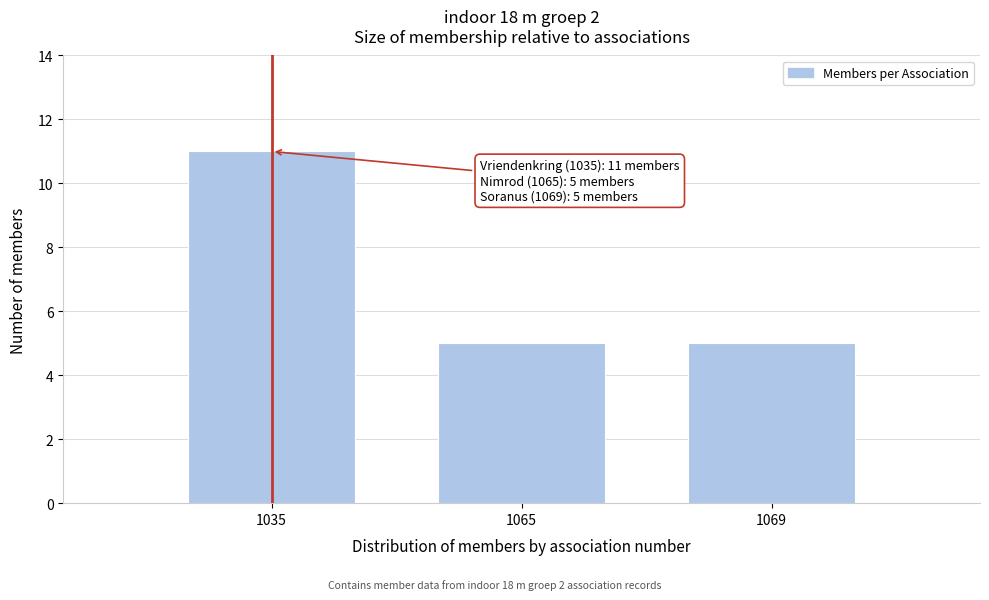

Reading left to right, transcribe all the data shown in this chart.

1035=11	1065=5	1069=5